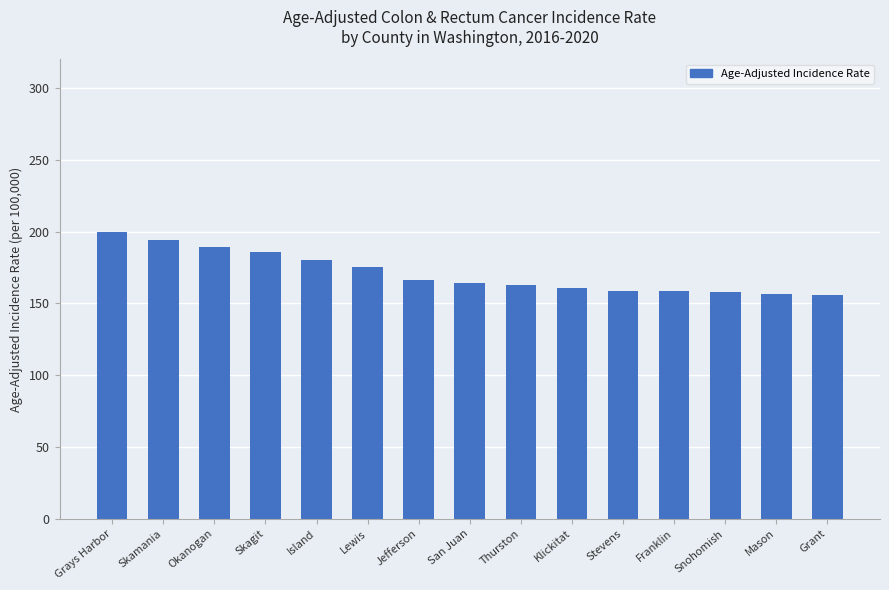

At which label does the data first exceed 164?

Grays Harbor